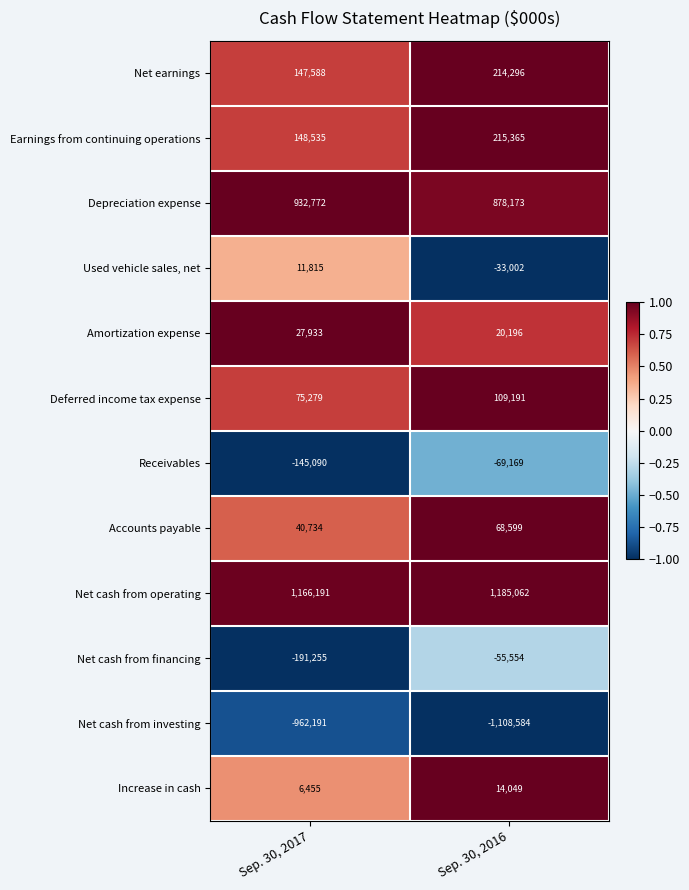

Rank the series at Sep. 30, 2017 from highest to lowest value.

Net cash from operating, Depreciation expense, Earnings from continuing operations, Net earnings, Deferred income tax expense, Accounts payable, Amortization expense, Used vehicle sales, net, Increase in cash, Receivables, Net cash from financing, Net cash from investing